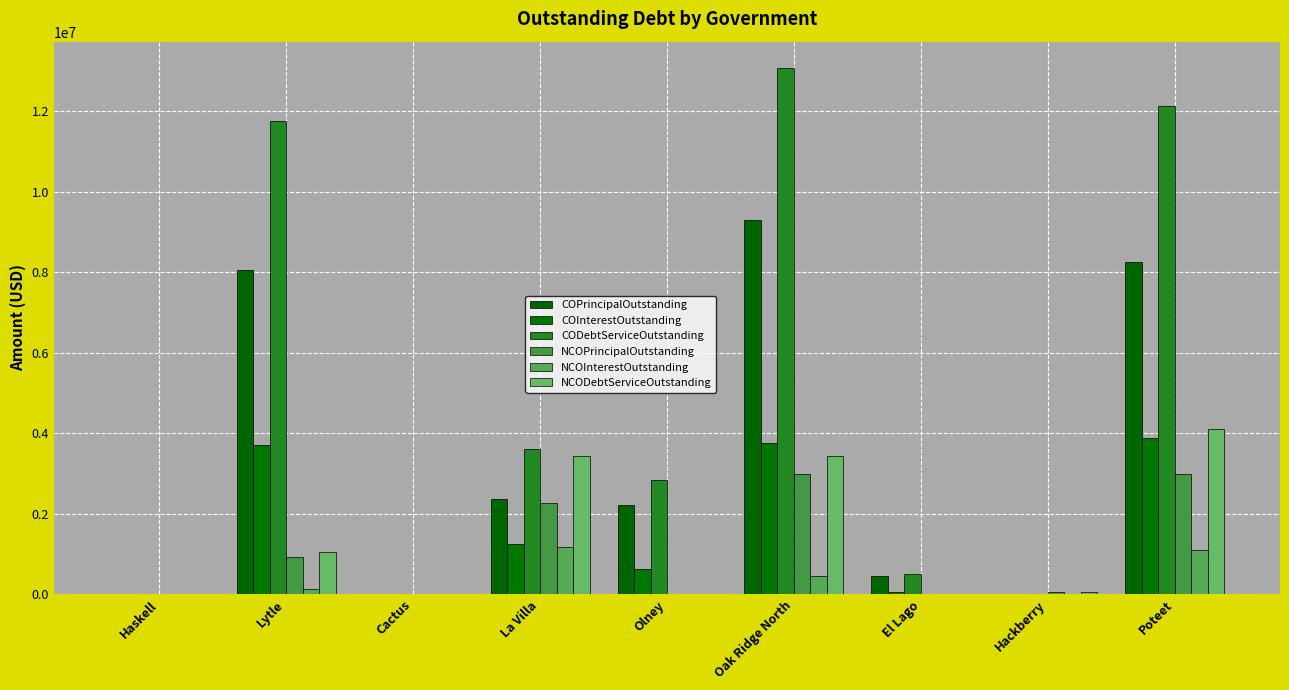

How many categories are shown in the chart?

9